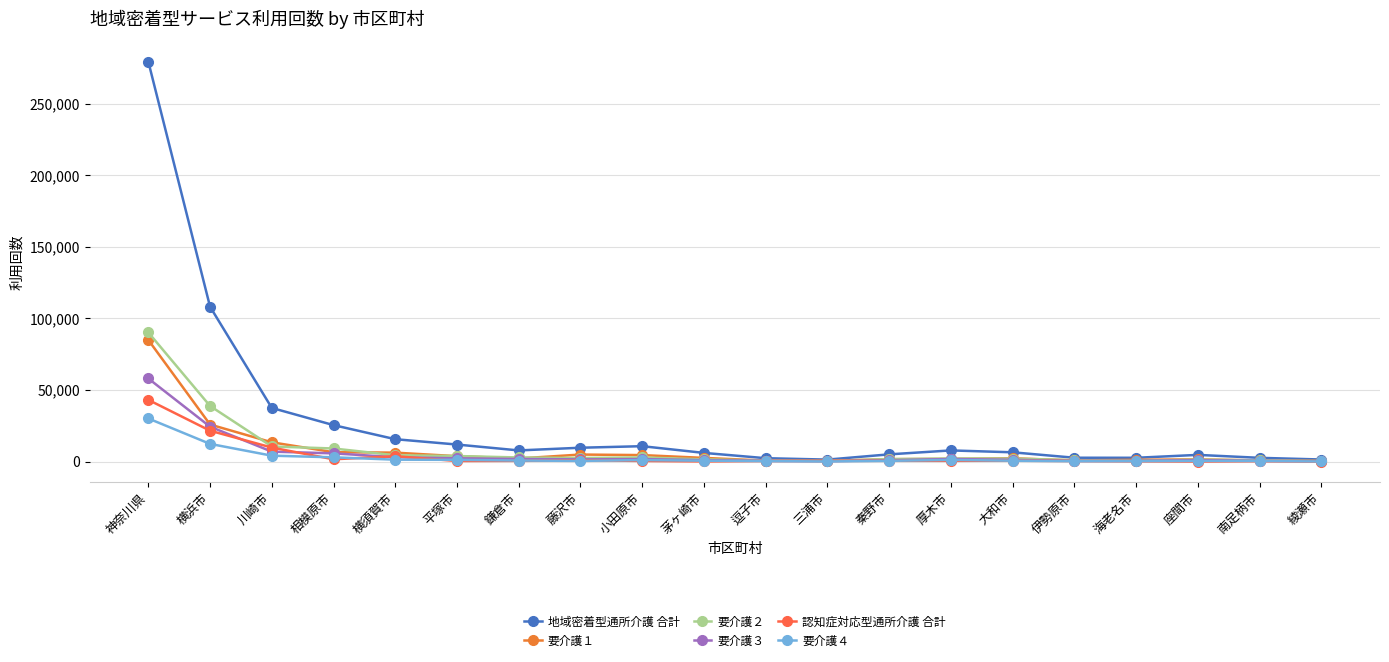

Which series has the largest total across all categories?

地域密着型通所介護 合計